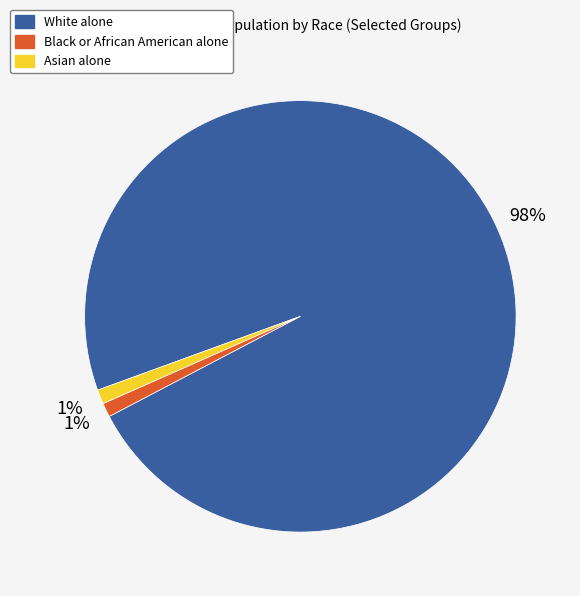

Is the sum of Asian alone and White alone greater than half?

Yes